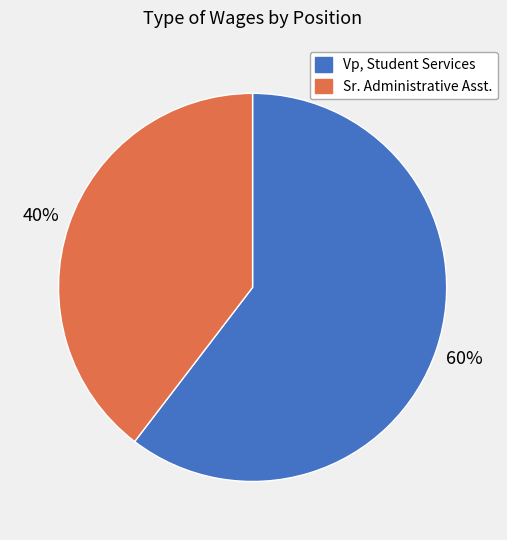

To the nearest percent, what percentage of the pie is Vp, Student Services?

60%